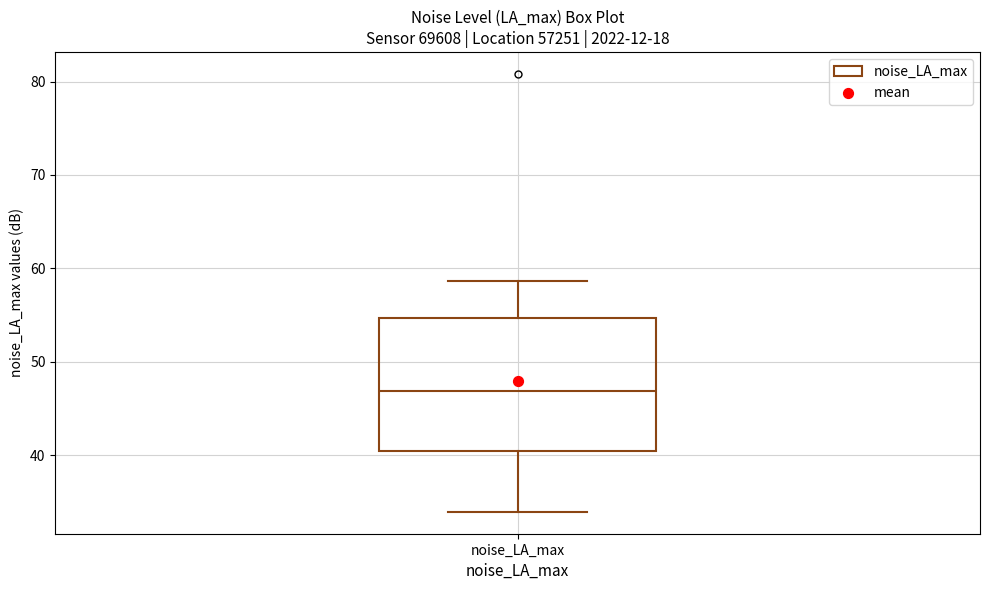

Read this box plot against the y-axis: the position of the median line, the range covered by the box, and the ends of both whiskers. The values are not printed on the chart, so give them approximately, as read against the axis.

median 47, box 40 to 55, whiskers 34 to 59